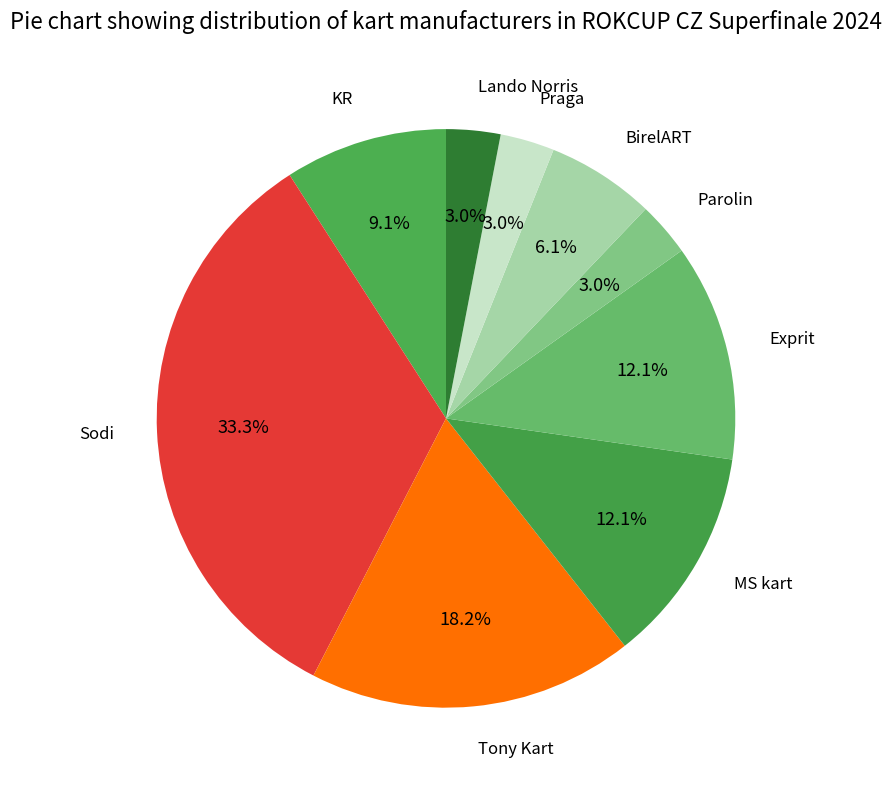

How many slices are in this pie chart?

9